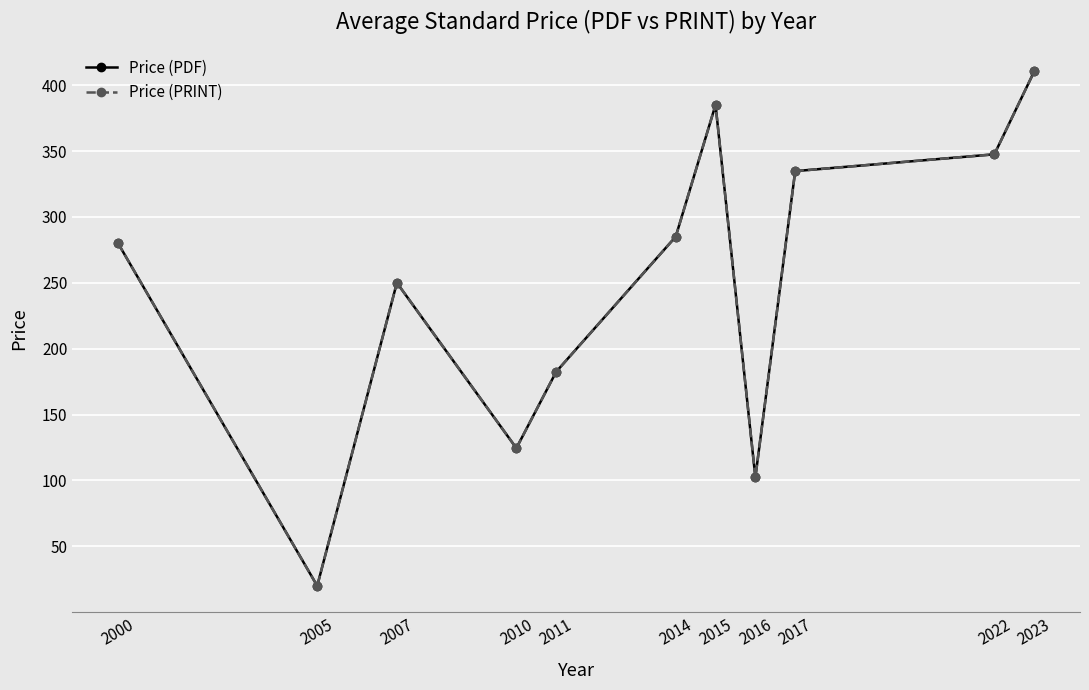

Reading left to right, transcribe all the data shown in this chart.

Price (PDF): 2000=280.0	2005=20.0	2007=250.0	2010=124.5	2011=182.5	2014=285.0	2015=385.0	2016=102.3	2017=334.8	2022=347.5	2023=410.4
Price (PRINT): 2000=280.0	2005=20.0	2007=250.0	2010=124.5	2011=182.5	2014=285.0	2015=385.0	2016=102.3	2017=334.8	2022=347.5	2023=410.4